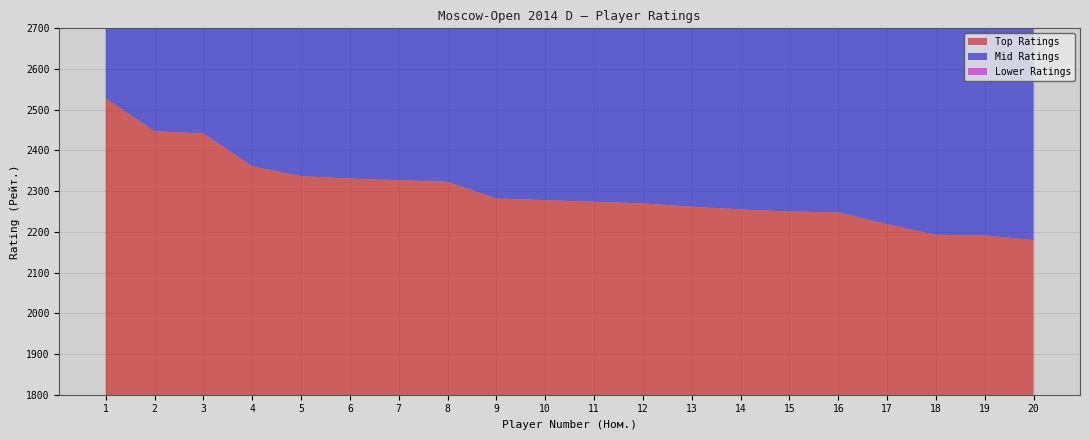

Reading left to right, what are all the values shown in this chart?

Top Ratings: 1=2528	2=2447	3=2442	4=2361	5=2337	6=2331	7=2327	8=2323	9=2282	10=2278	11=2274	12=2270	13=2262	14=2255	15=2250	16=2248	17=2219	18=2193	19=2191	20=2180
Mid Ratings: 1=2179	2=2176	3=2172	4=2163	5=2159	6=2146	7=2138	8=2137	9=2124	10=2123	11=2111	12=2110	13=2108	14=2106	15=2102	16=2101	17=2095	18=2085	19=2078	20=2070
Lower Ratings: 1=2060	2=2050	3=2045	4=2038	5=2030	6=2025	7=2018	8=2010	9=2005	10=1998	11=1990	12=1985	13=1978	14=1970	15=1965	16=1958	17=1950	18=1945	19=1938	20=1930